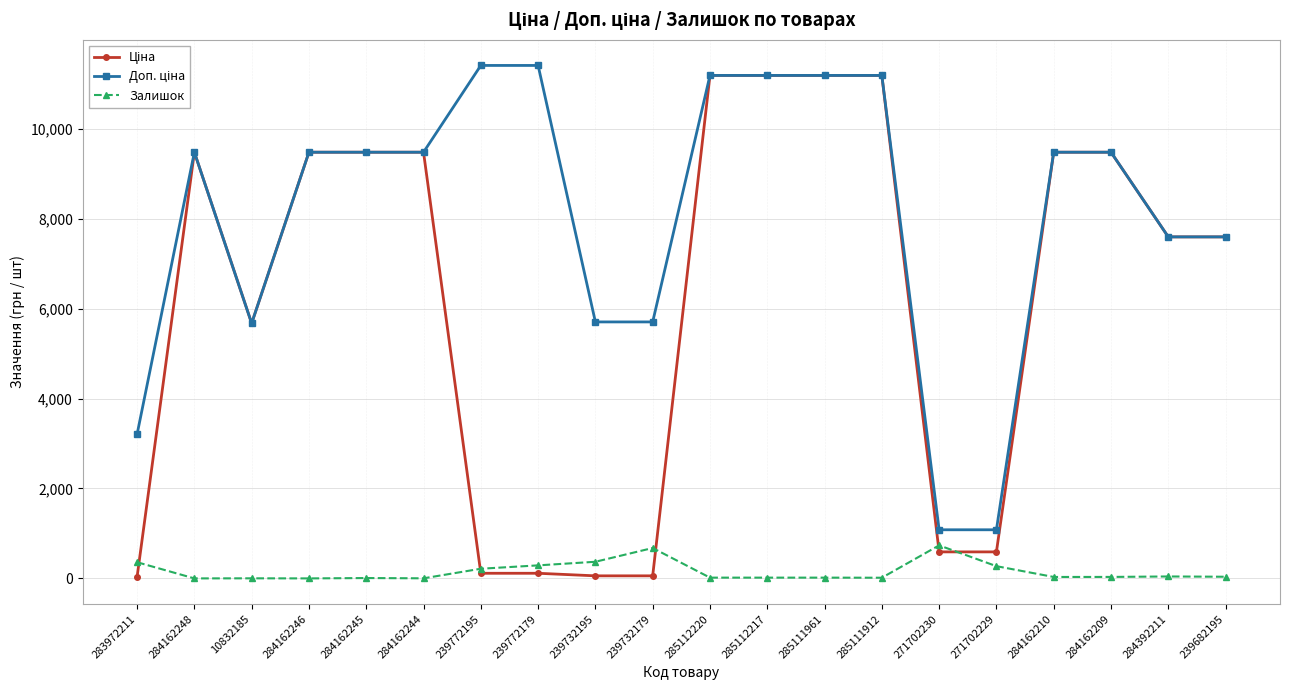

How many series are shown in this chart?

3